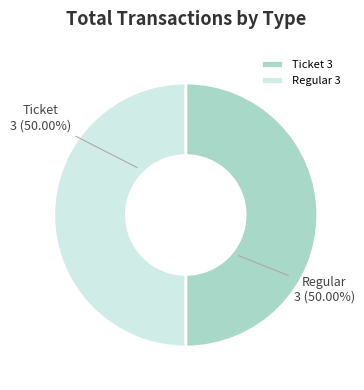

Approximately how many times larger is the value at Regular compared to Ticket?

1.0